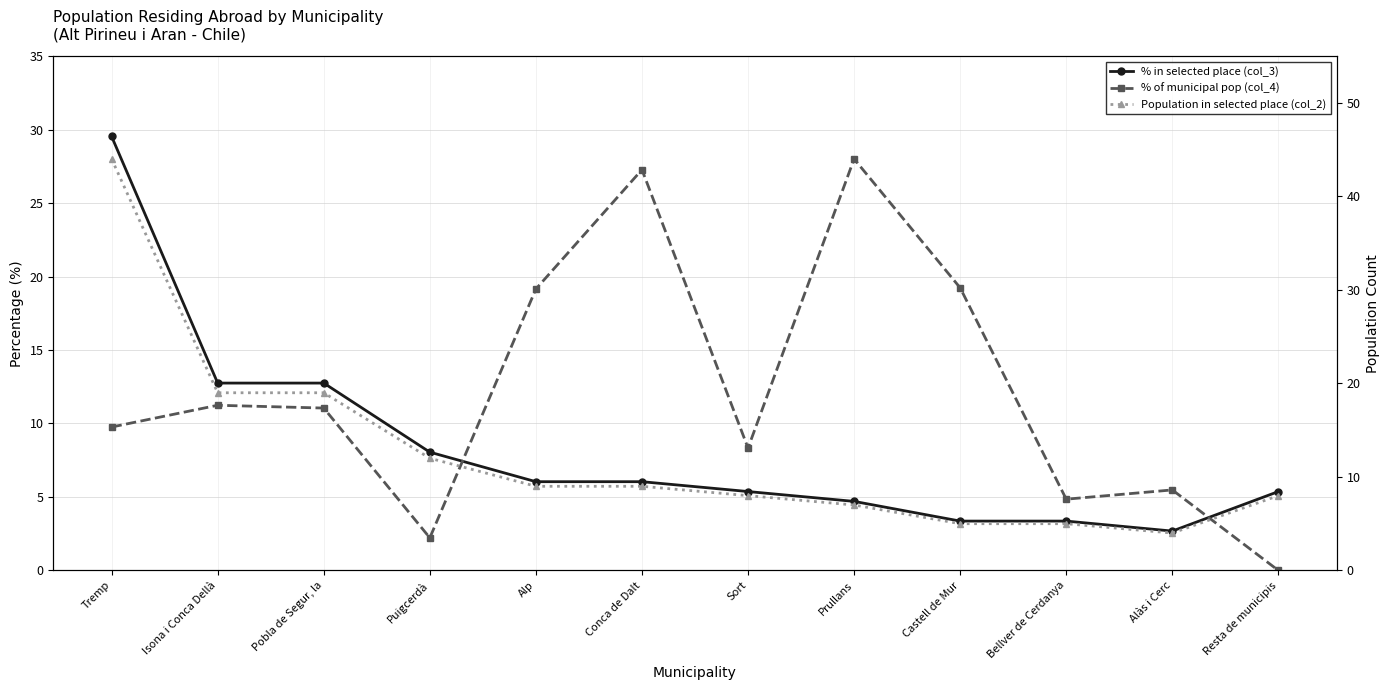

Reading right to left, extract all data points from this chart.

% in selected place (col_3): 5.4	2.7	3.4	3.4	4.7	5.4	6.0	6.0	8.1	12.8	12.8	29.5
% of municipal pop (col_4): 0.0	5.5	4.8	19.2	28.0	8.3	27.3	19.1	2.2	11.1	11.2	9.8
Population in selected place (col_2): 8.0	4.0	5.0	5.0	7.0	8.0	9.0	9.0	12.0	19.0	19.0	44.0